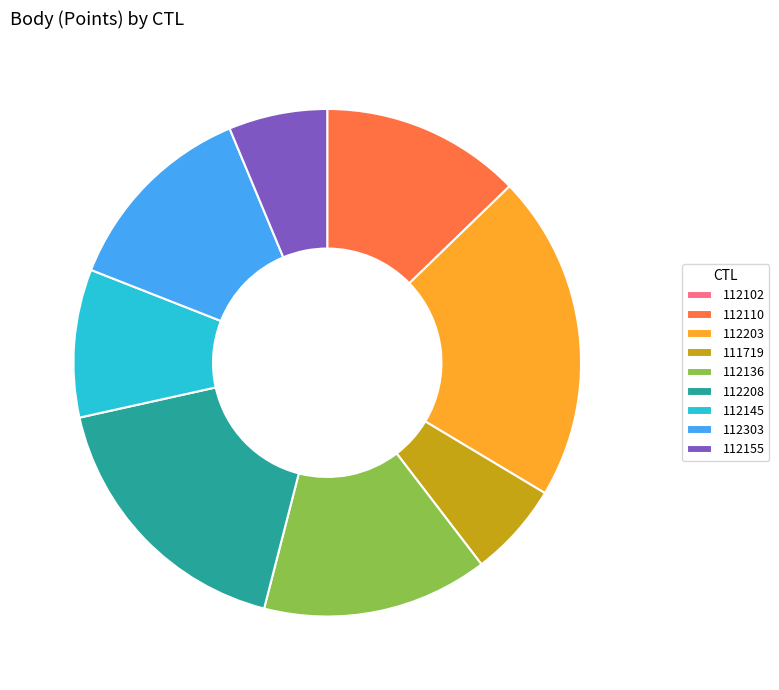

Is there a majority slice in this chart?

No